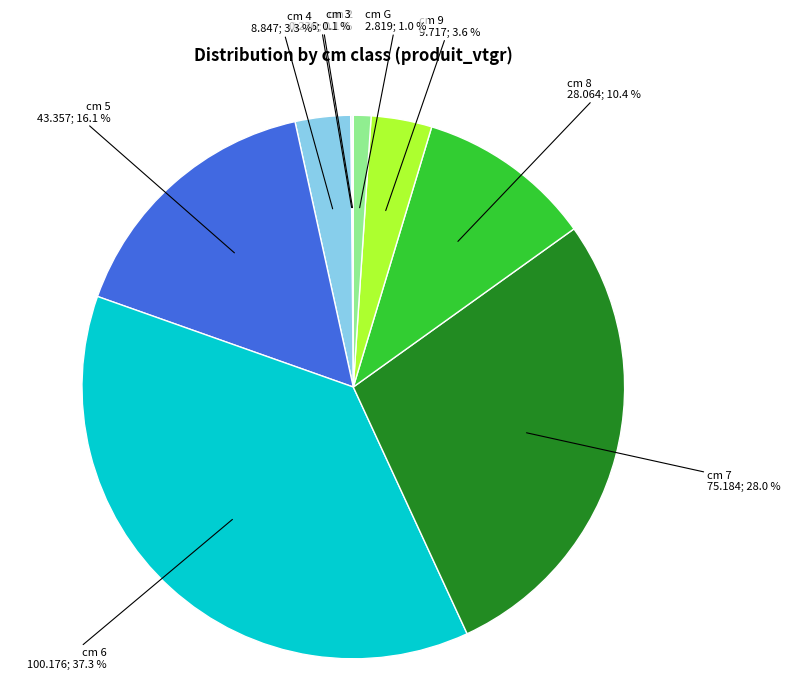

Is there a majority slice in this chart?

No